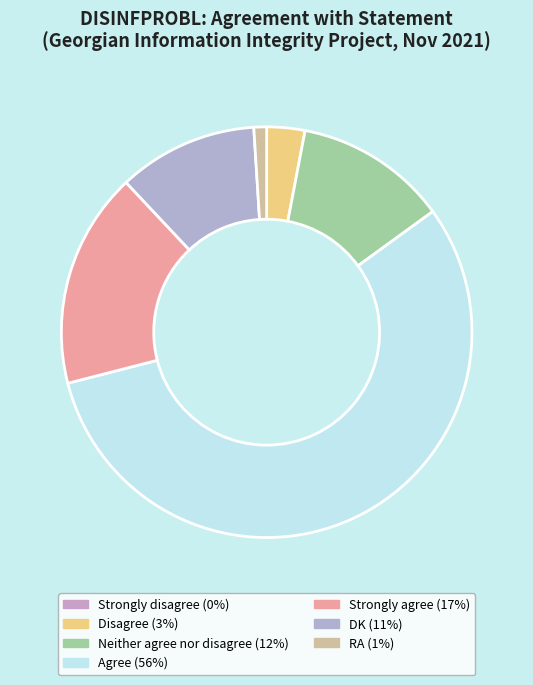

Which has a higher value, Strongly disagree or DK?

DK